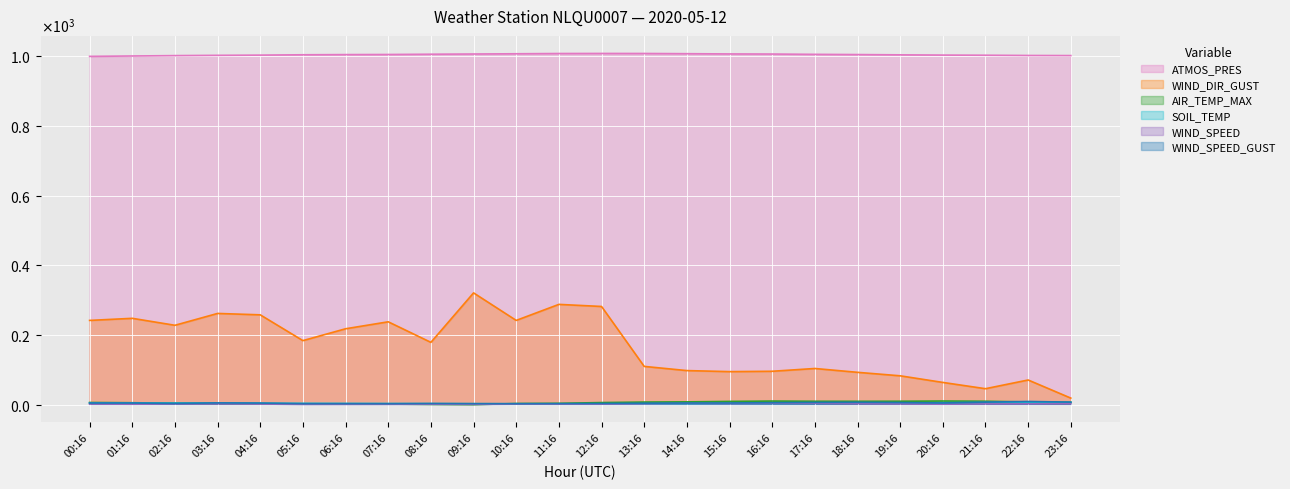

What is the label of the 3rd point from the right?

21:16